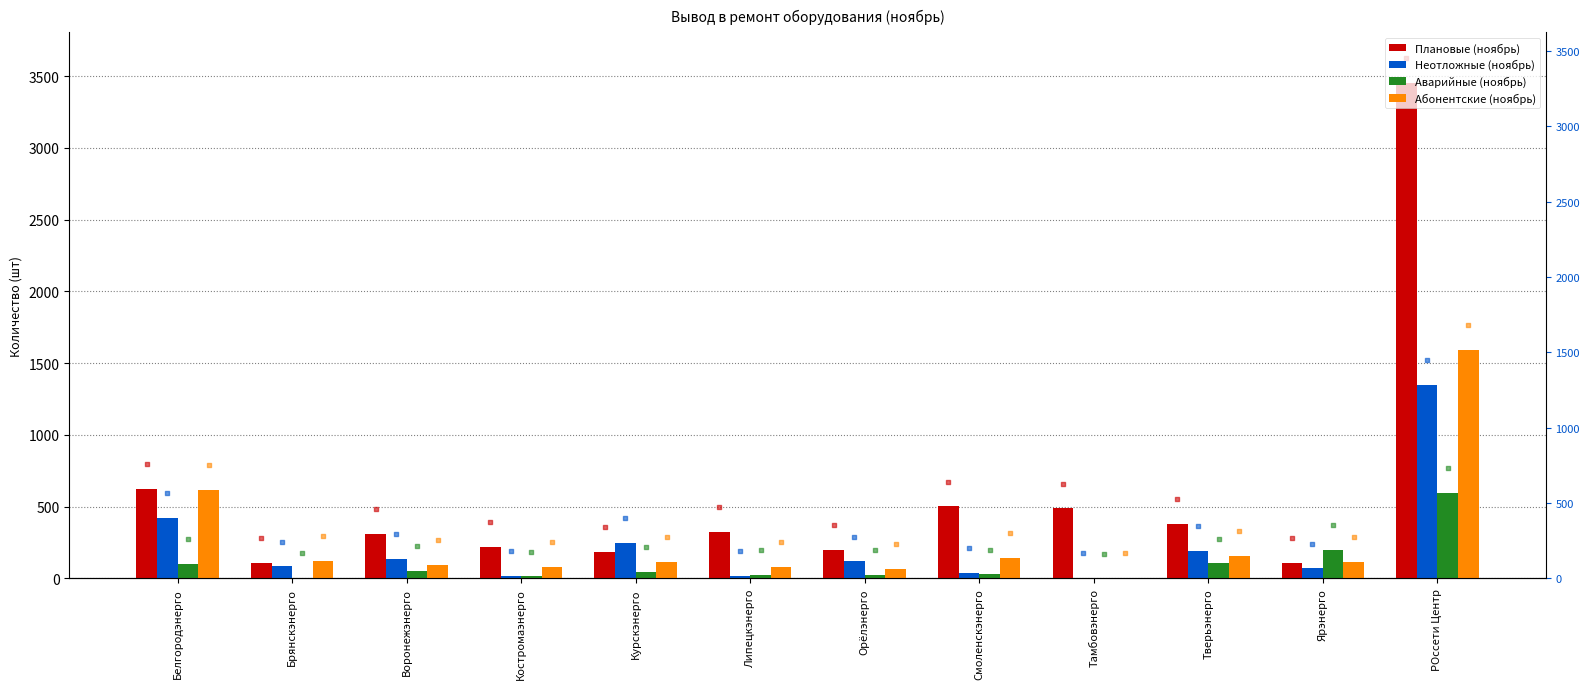

What is the total value across all series at Курскэнерго?

594